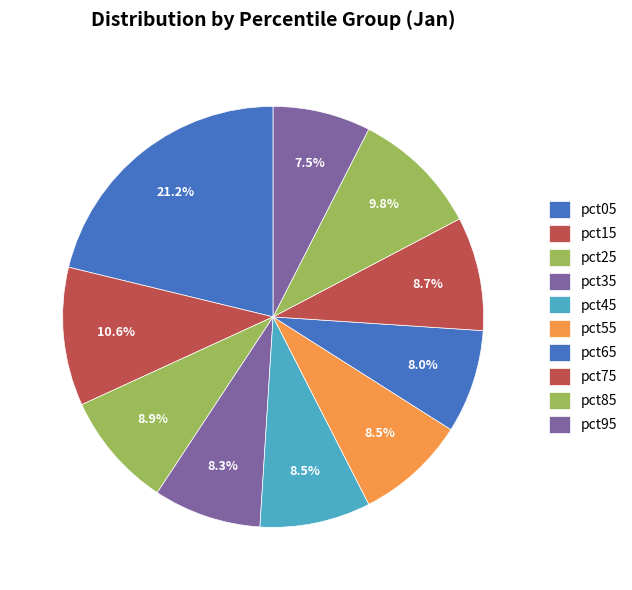

How many slices are in this pie chart?

10